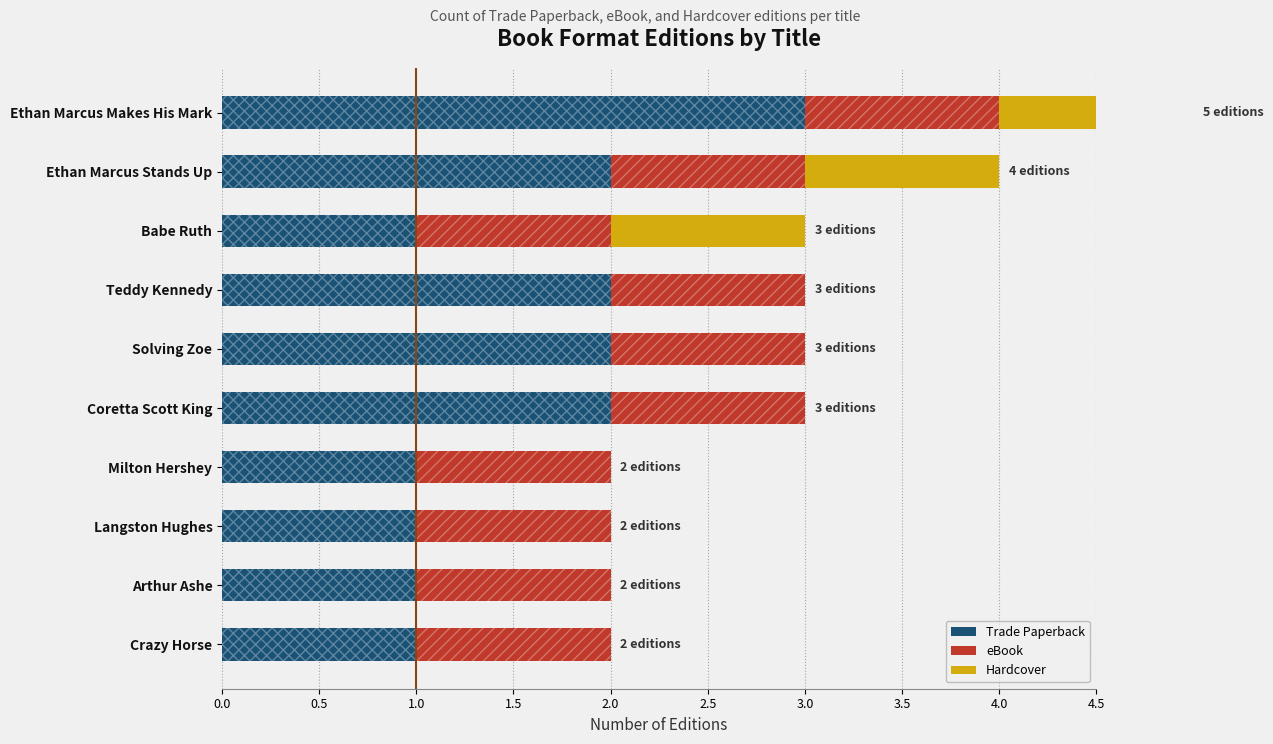

What is the total value across all series at 0.0?

1.6